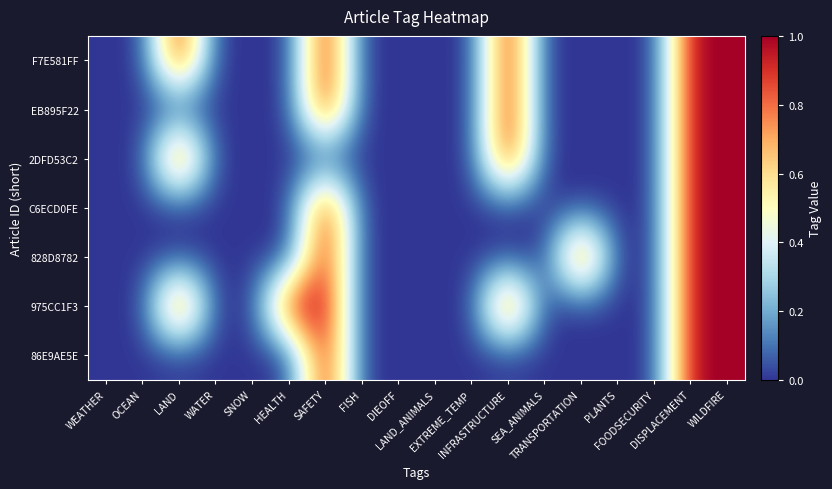

At TRANSPORTATION, list the series in order from smallest to largest.

F7E581FF, EB895F22, 2DFD53C2, C6ECD0FE, 975CC1F3, 86E9AE5E, 828D8782